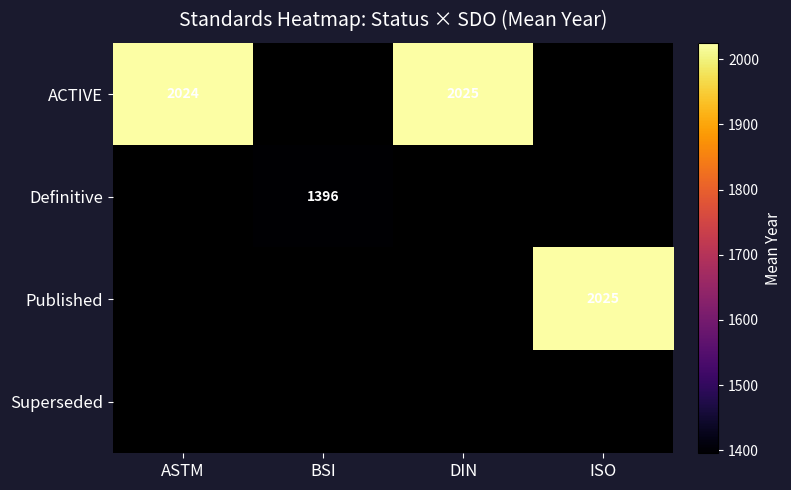

True or false: ACTIVE has a value of 3305.2 at ASTM.

False